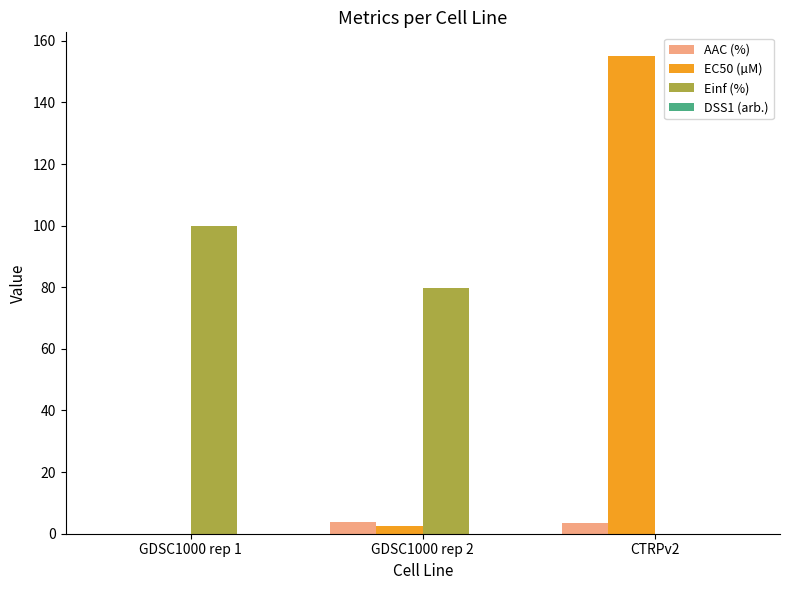

What is the total value across all series at GDSC1000 rep 2?

86.0